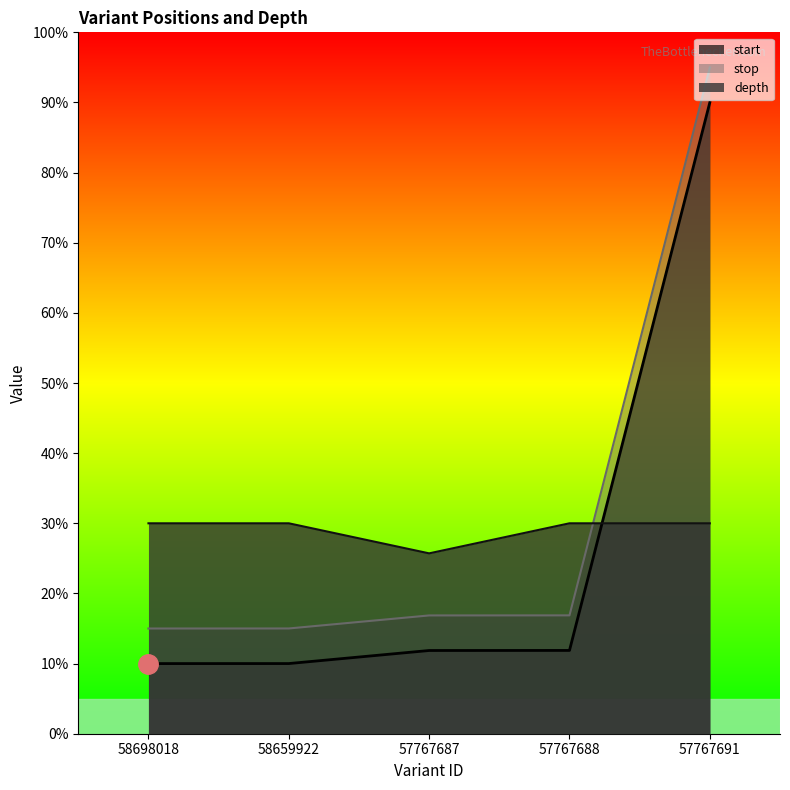

Where does the start series first go above 11?

57767687